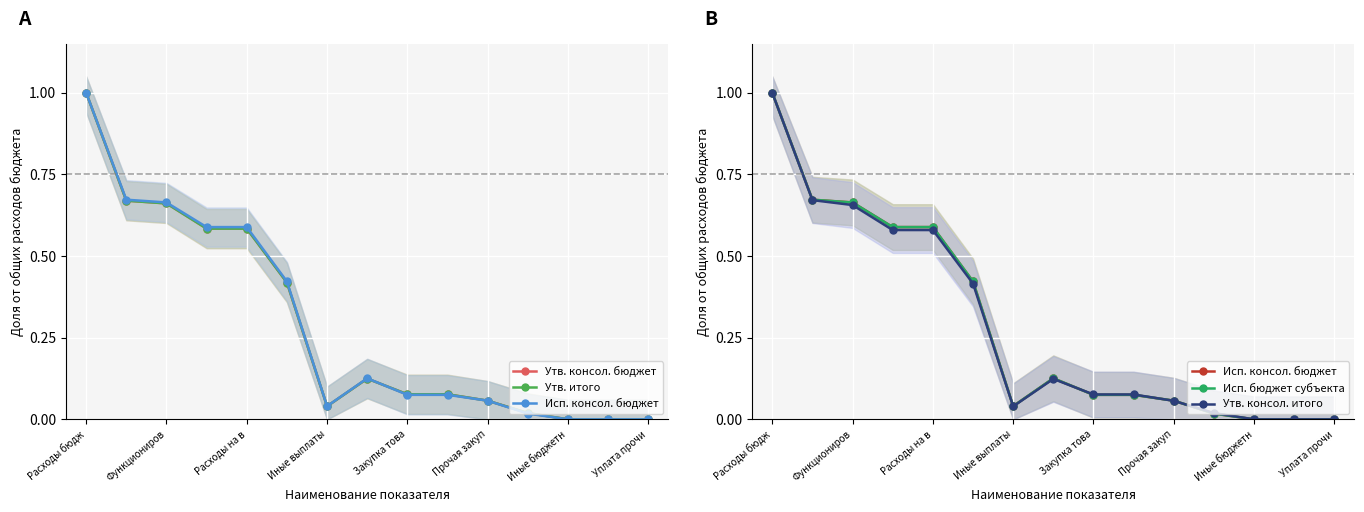

At how many categories does at least one series exceed 0?

15